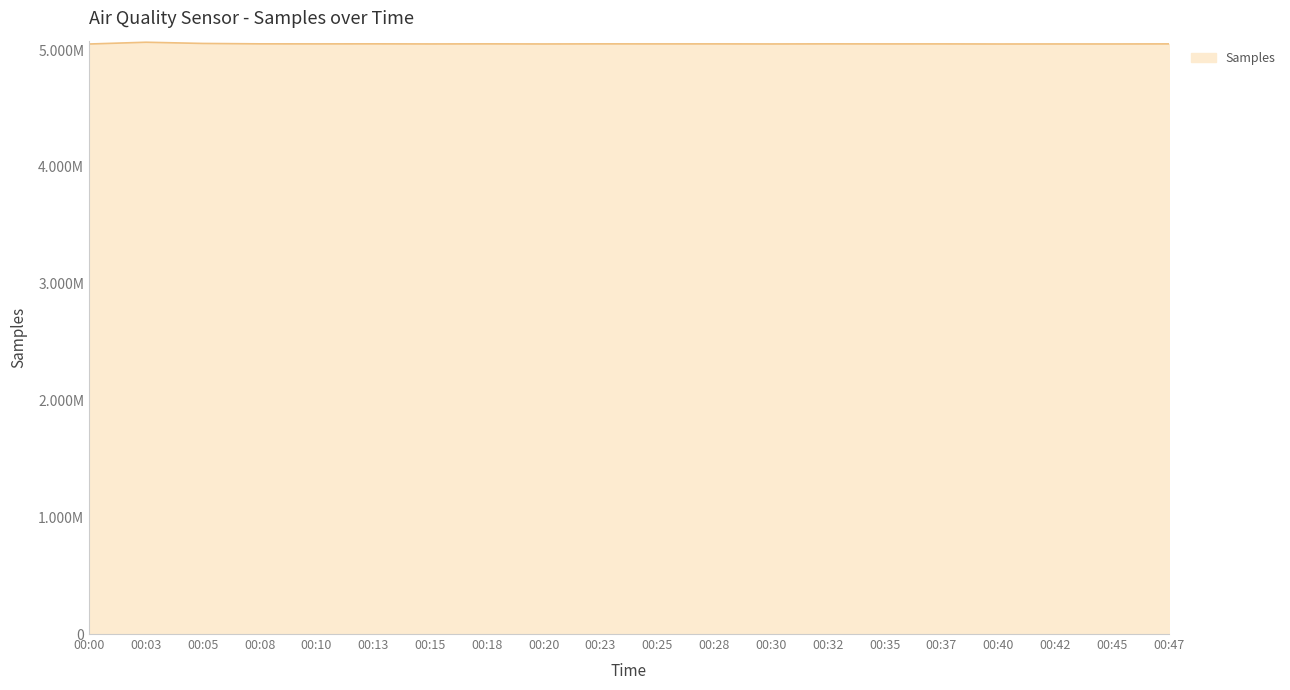

Approximately how many times larger is the value at 00:42 compared to 00:08?

1.0